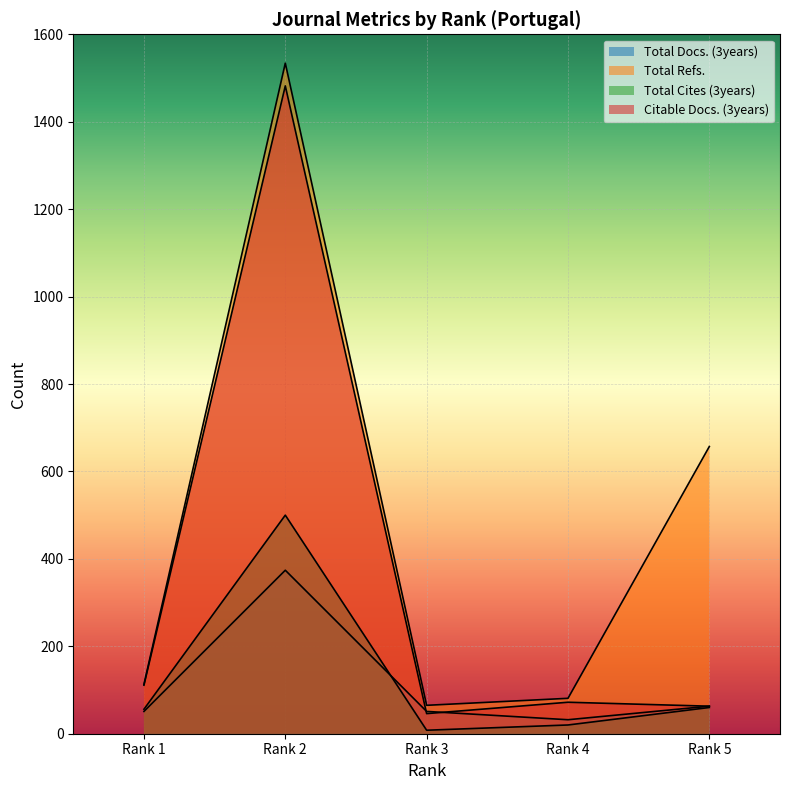

At how many categories does at least one series exceed 669?

1